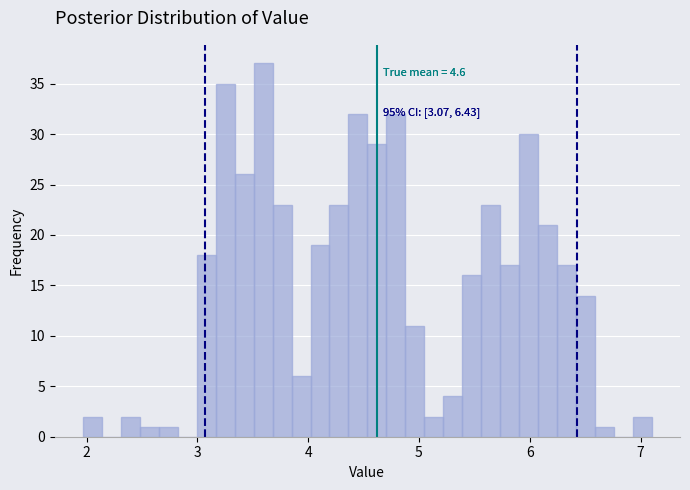

Read against the x-axis, roughly where is the centre of the tallest bar?

3.6